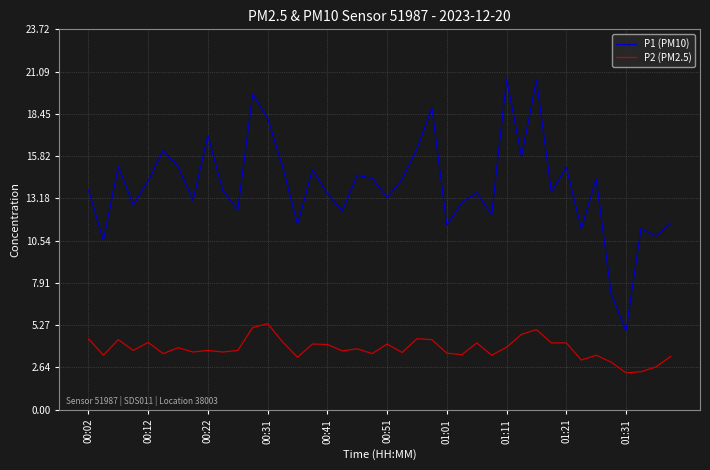

How many interior local peaks does the P1 (PM10) series have?

13